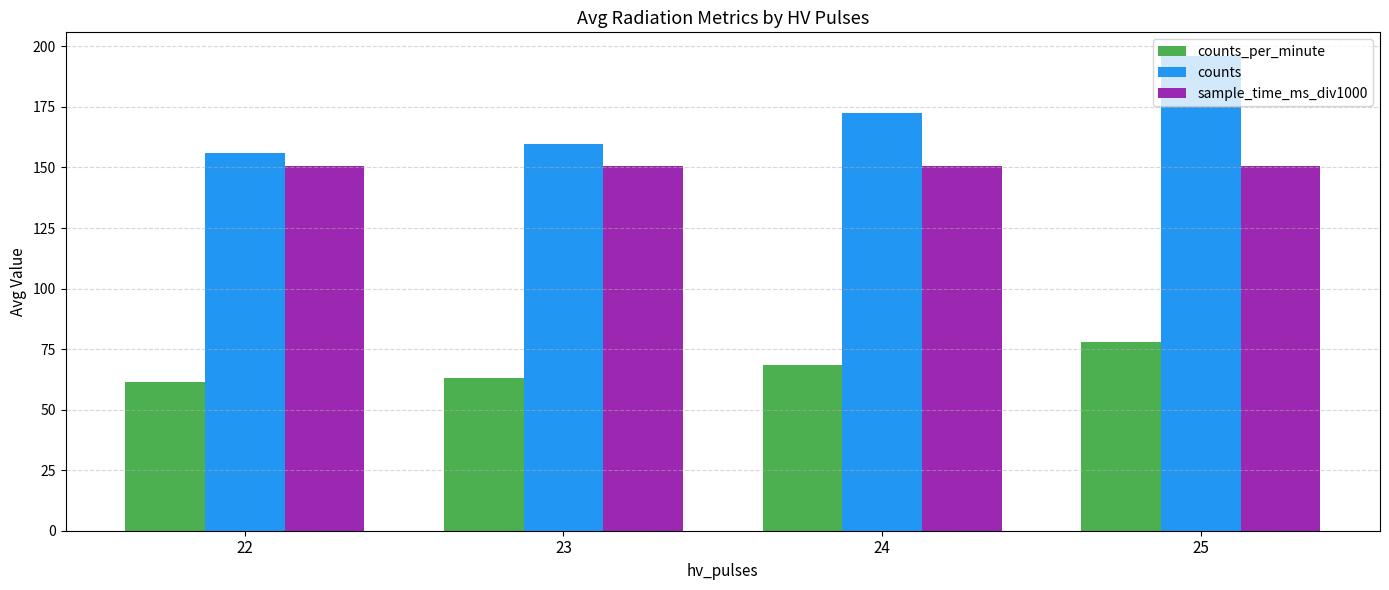

The value of sample_time_ms_div1000 at 22 is 150.8. True or false?

True